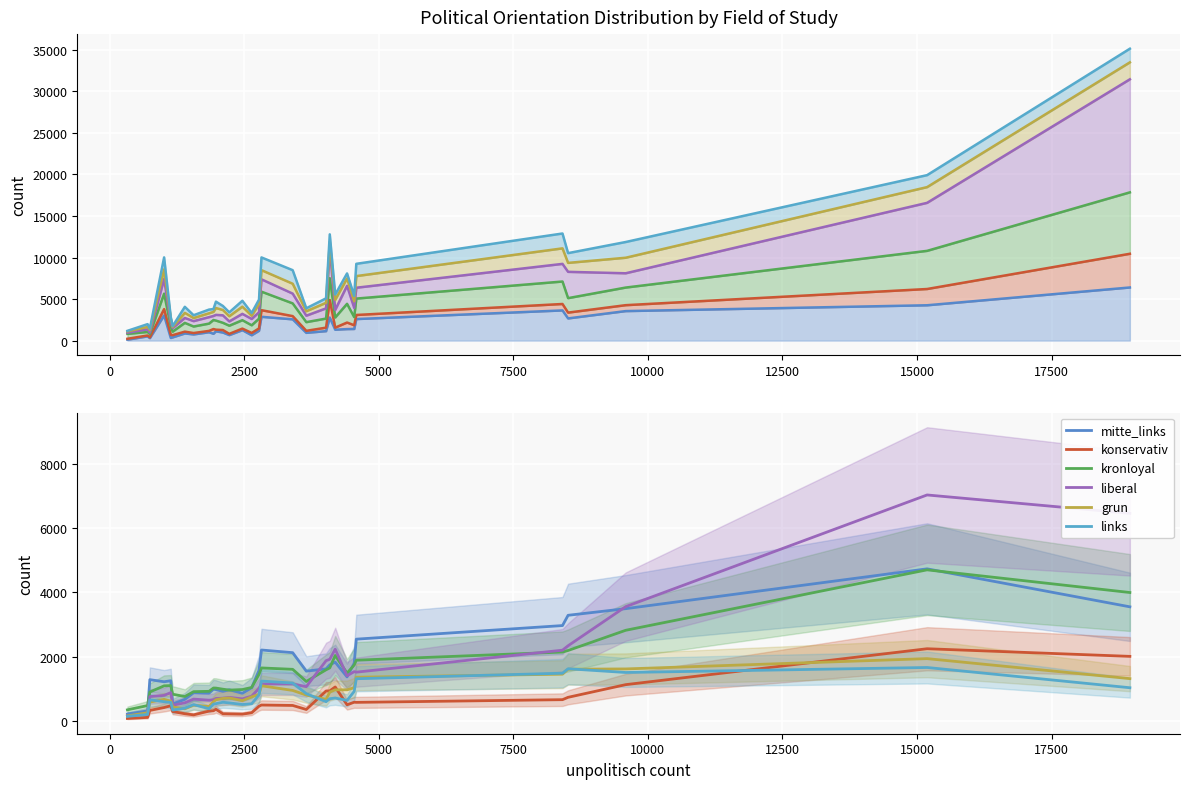

What are all the series names shown in the legend?

mitte_links, konservativ, kronloyal, liberal, grun, links